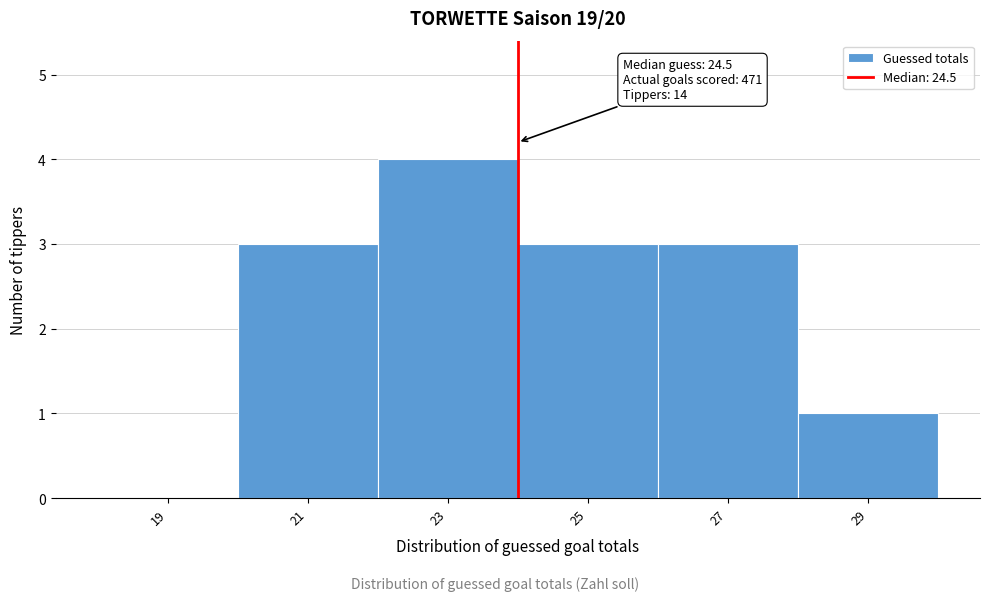

Reading left to right, extract all data points from this chart.

19=0	21=3	23=4	25=3	27=3	29=1